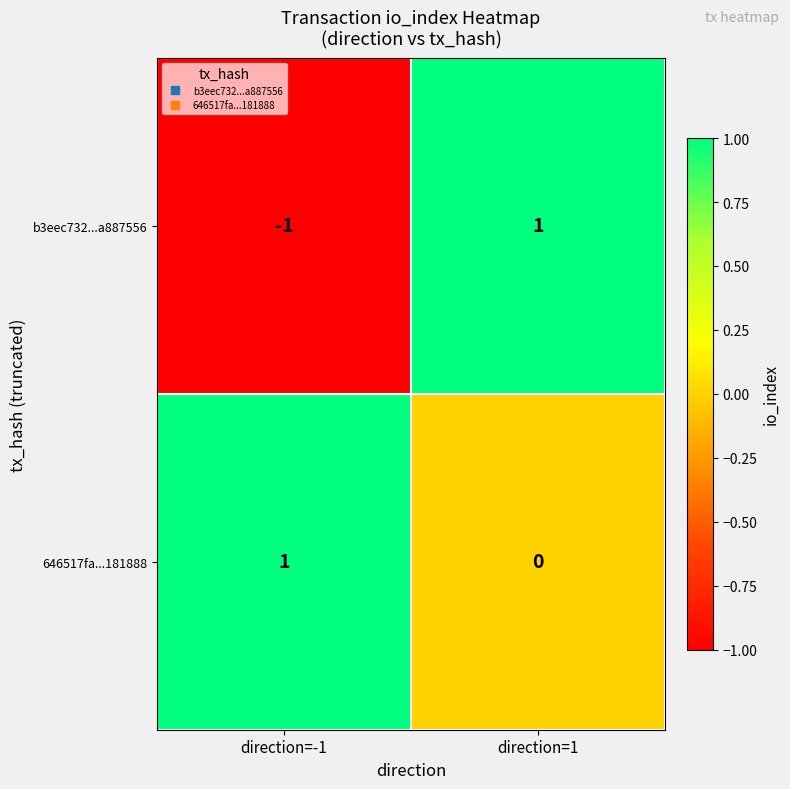

What is the maximum value shown in the chart?

1